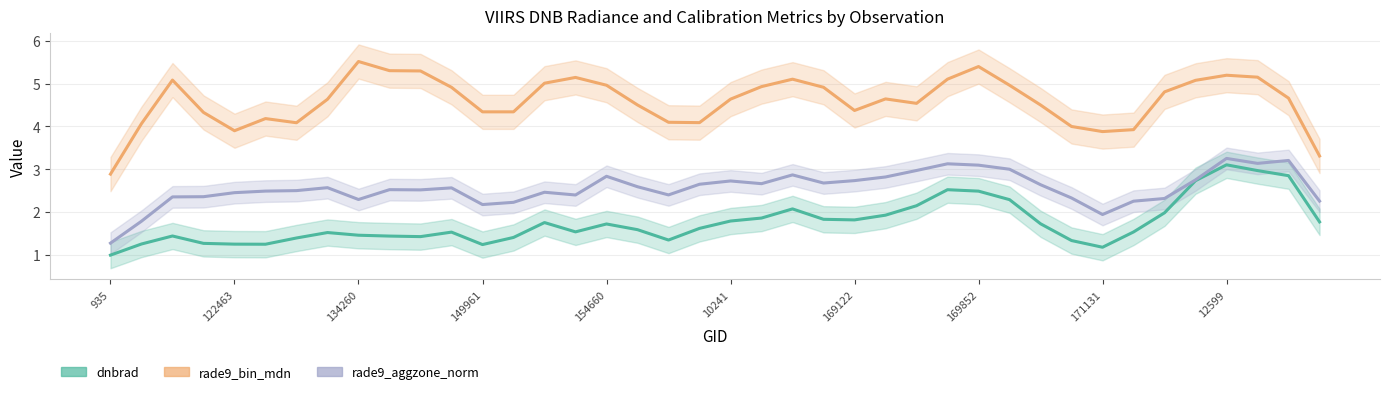

What is the difference between the maximum and second lowest values in the rade9_aggzone_norm series?

1.5